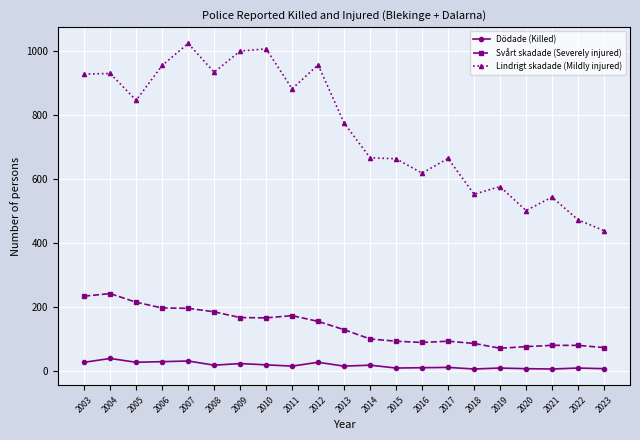

The value of Svårt skadade (Severely injured) at 2016 is 88. True or false?

True